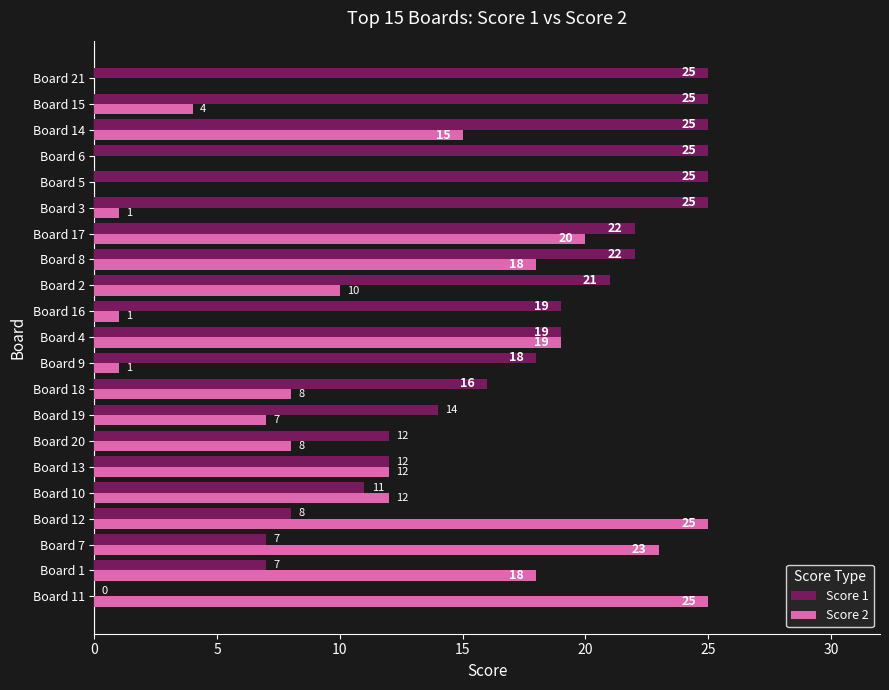

How many values in Score 1 are above zero?

20